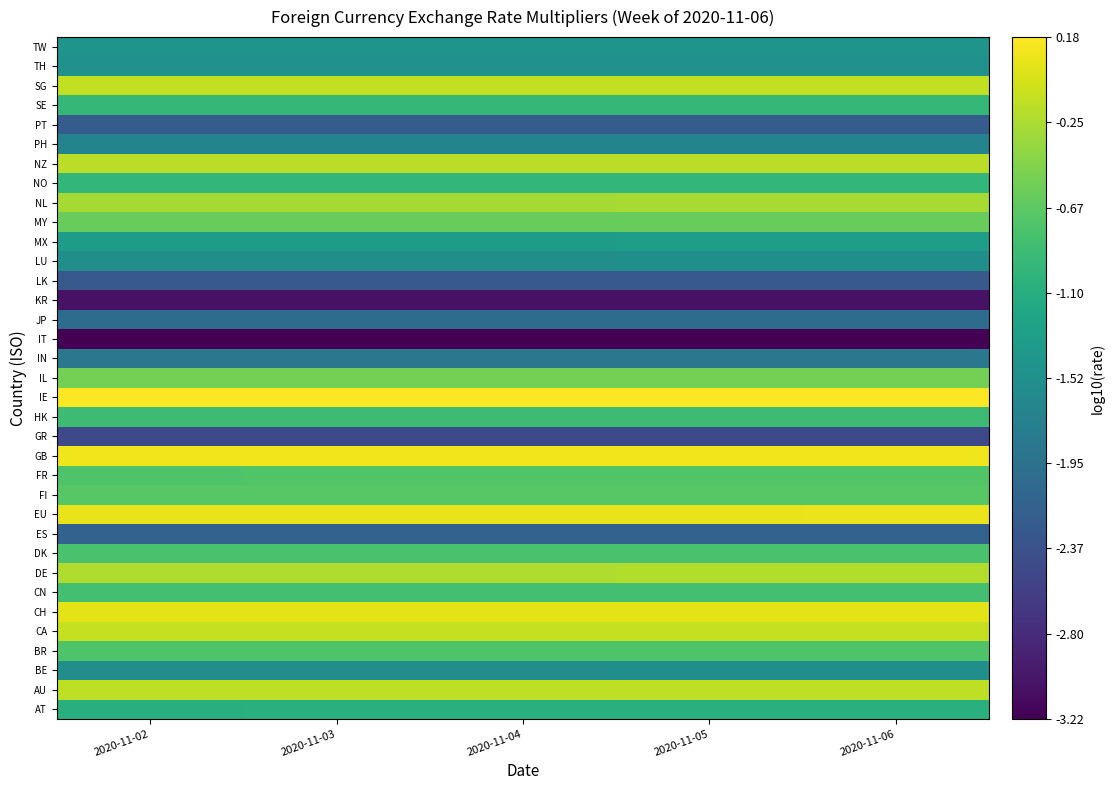

What is the difference between the highest and lowest values at 2020-11-04?

3.4